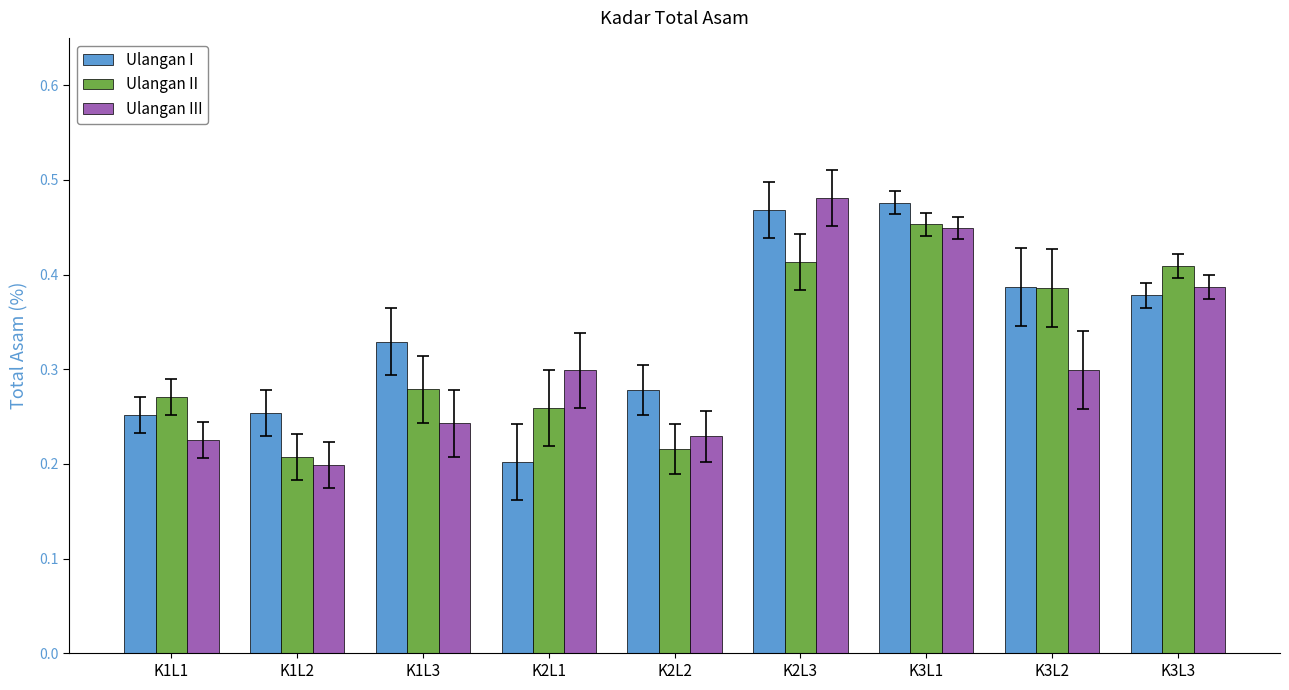

True or false: Ulangan I has a value of 0.3 at K3L1.

False